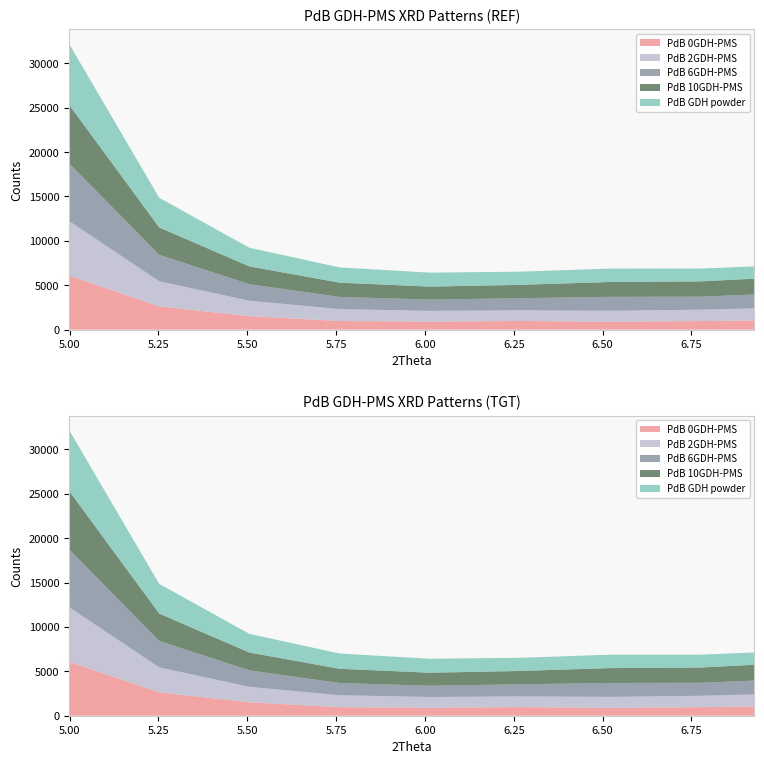

Reading left to right, what are all the values shown in this chart?

PdB 0GDH-PMS: 4.998436247=6090	5.252220989125=2622	5.50600573125=1517	5.759790473375=969	6.0135752155=898	6.267359957625=975	6.52114469975=886	6.774929441875=965	6.92720028715=1025
PdB 2GDH-PMS: 4.998436247=6146	5.252220989125=2825	5.50600573125=1736	5.759790473375=1337	6.0135752155=1213	6.267359957625=1200	6.52114469975=1235	6.774929441875=1280	6.92720028715=1374
PdB 6GDH-PMS: 4.998436247=6515	5.252220989125=2976	5.50600573125=1860	5.759790473375=1378	6.0135752155=1269	6.267359957625=1364	6.52114469975=1572	6.774929441875=1462	6.92720028715=1565
PdB 10GDH-PMS: 4.998436247=6588	5.252220989125=3088	5.50600573125=2005	5.759790473375=1605	6.0135752155=1464	6.267359957625=1504	6.52114469975=1672	6.774929441875=1724	6.92720028715=1776
PdB GDH powder: 4.998436247=6868	5.252220989125=3340	5.50600573125=2103	5.759790473375=1718	6.0135752155=1576	6.267359957625=1484	6.52114469975=1511	6.774929441875=1447	6.92720028715=1387